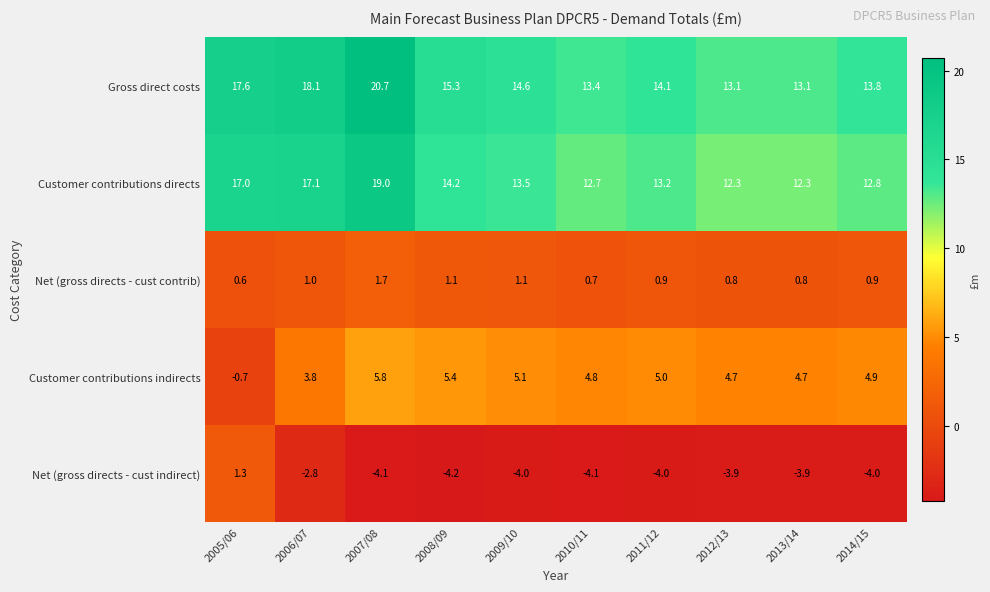

What is the total value across all series at 2010/11?

27.5